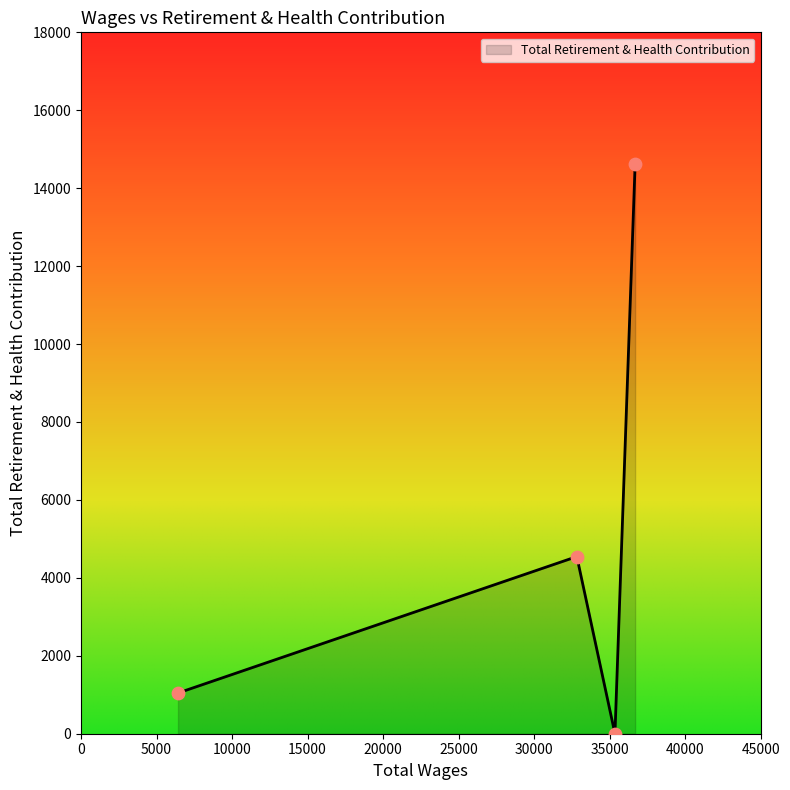

What is the greatest value displayed?

14623